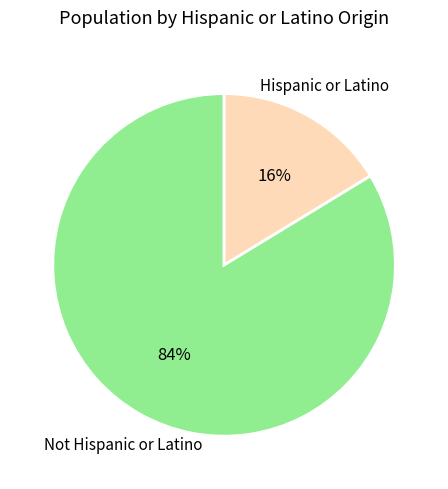

To the nearest percent, what is the average slice percentage?

50%